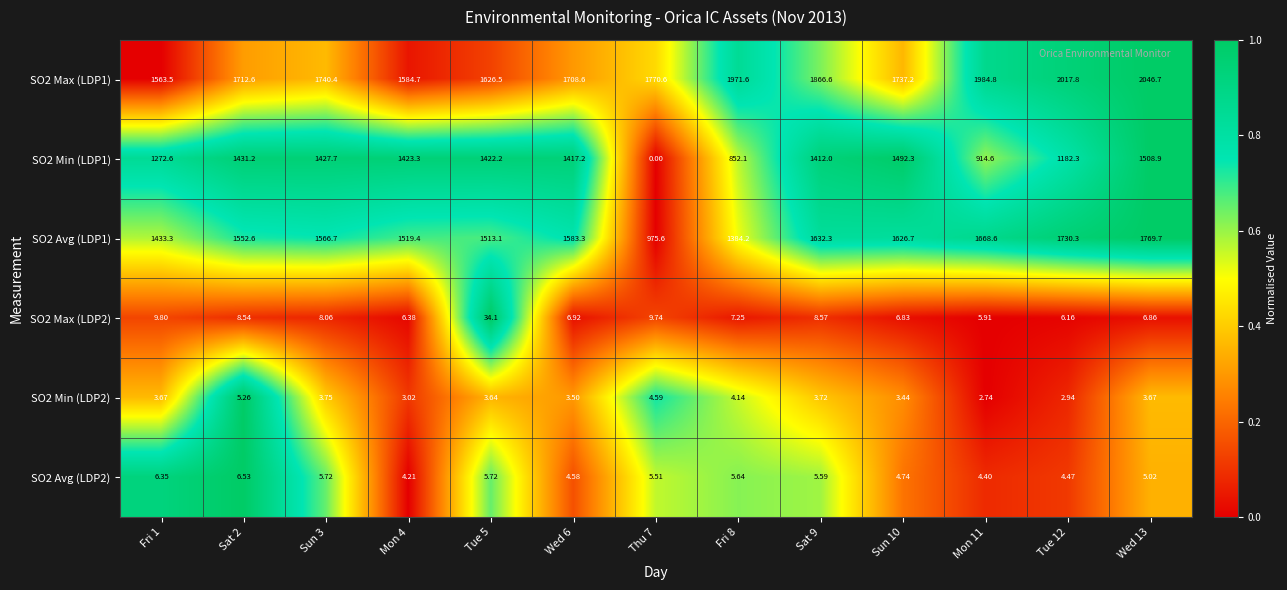

Count the number of data series in this chart.

6